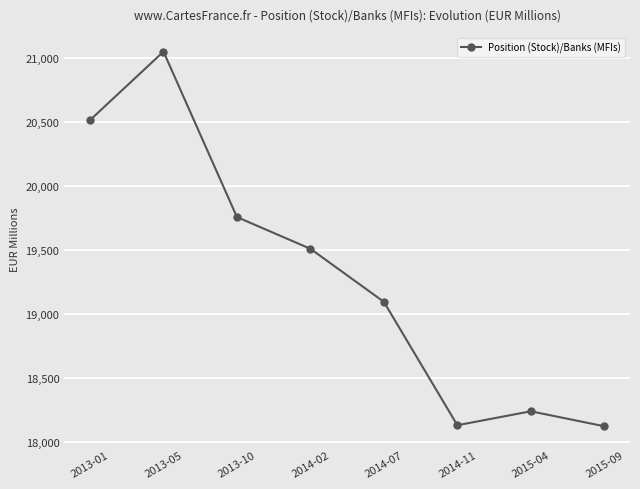

What is the label of the 3rd point from the right?

2014-11